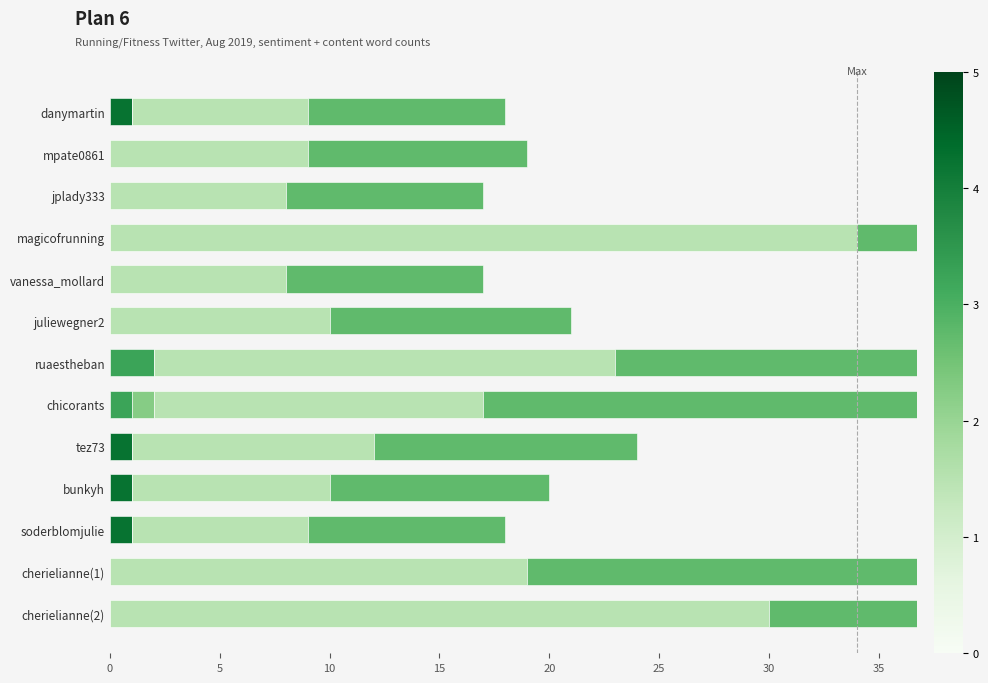

True or false: Positive Word Count has a value of 1 at danymartin.

True